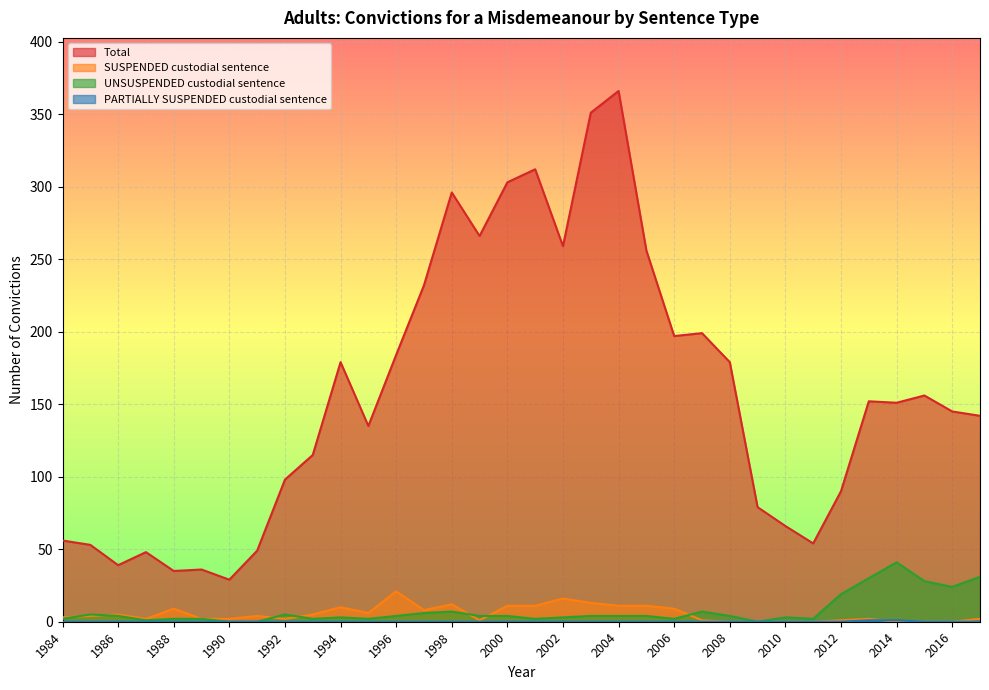

What is the difference between the second highest and minimum values in the PARTIALLY SUSPENDED custodial sentence series?

1